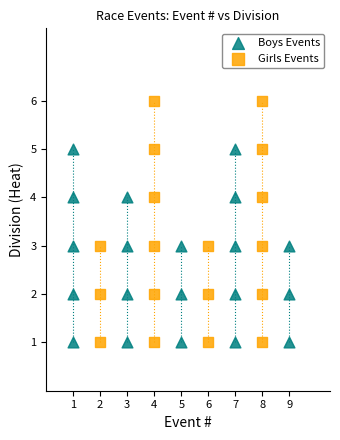

Which series has the largest Y range (max minus min)?

Girls Events